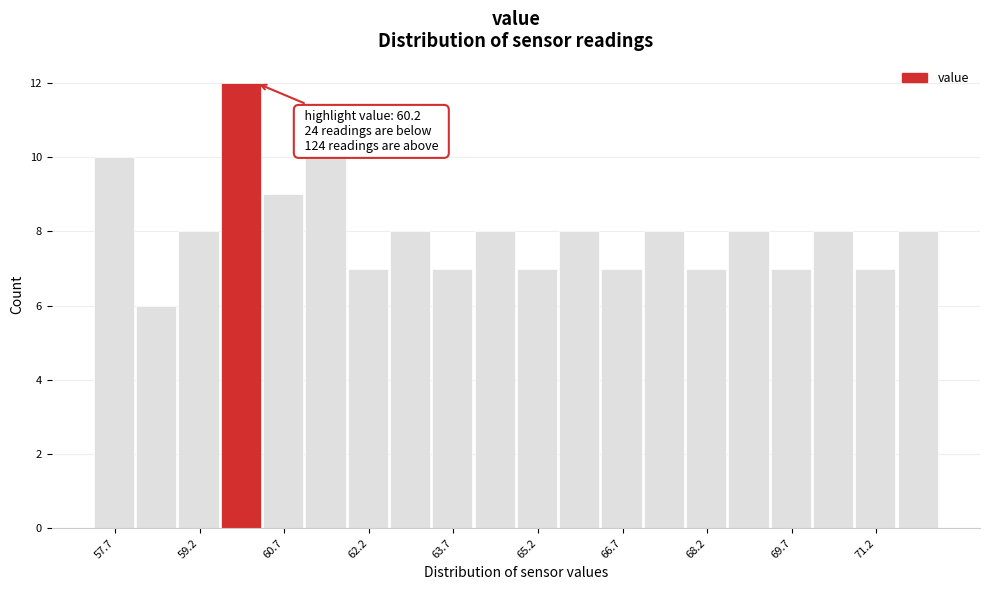

Read against the x-axis, roughly where is the centre of the tallest bar?

60.0